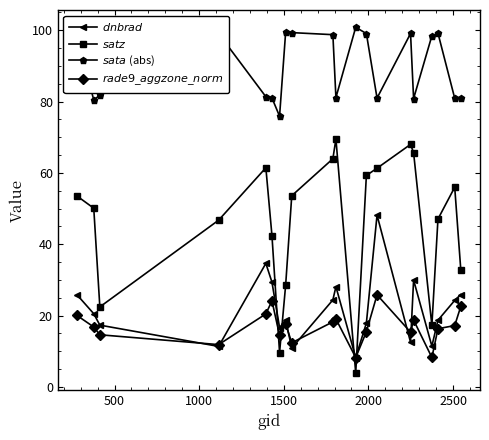

What is the maximum value shown in the chart?

100.8